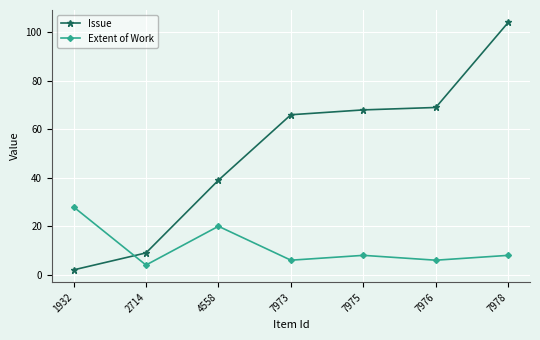

Which category has the highest value in the Extent of Work series?

1932